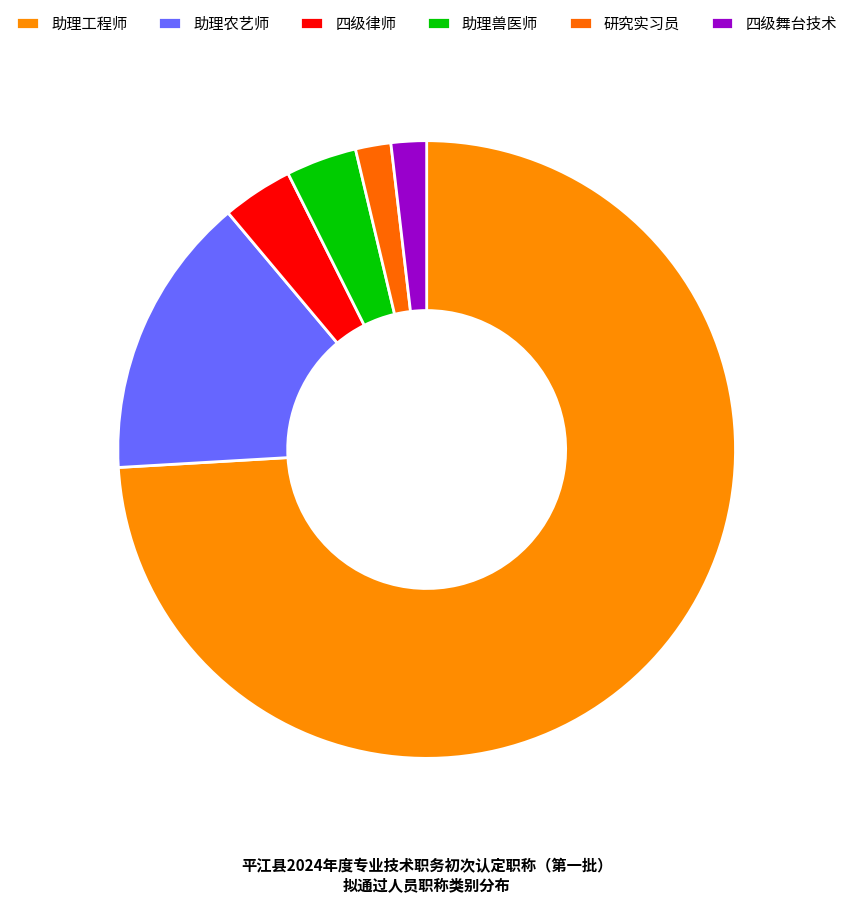

Which has a higher value, 研究实习员 or 助理工程师?

助理工程师